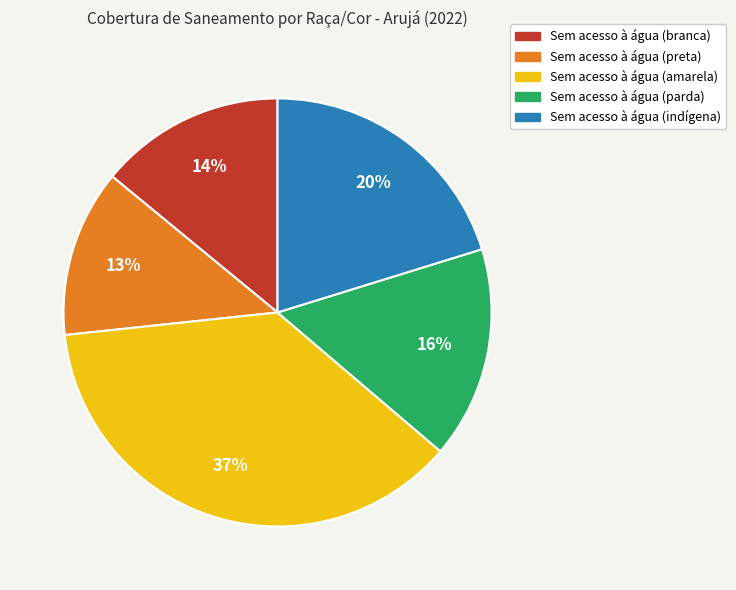

Rank the categories by value from highest to lowest.

Sem acesso à água (amarela), Sem acesso à água (indígena), Sem acesso à água (parda), Sem acesso à água (branca), Sem acesso à água (preta)